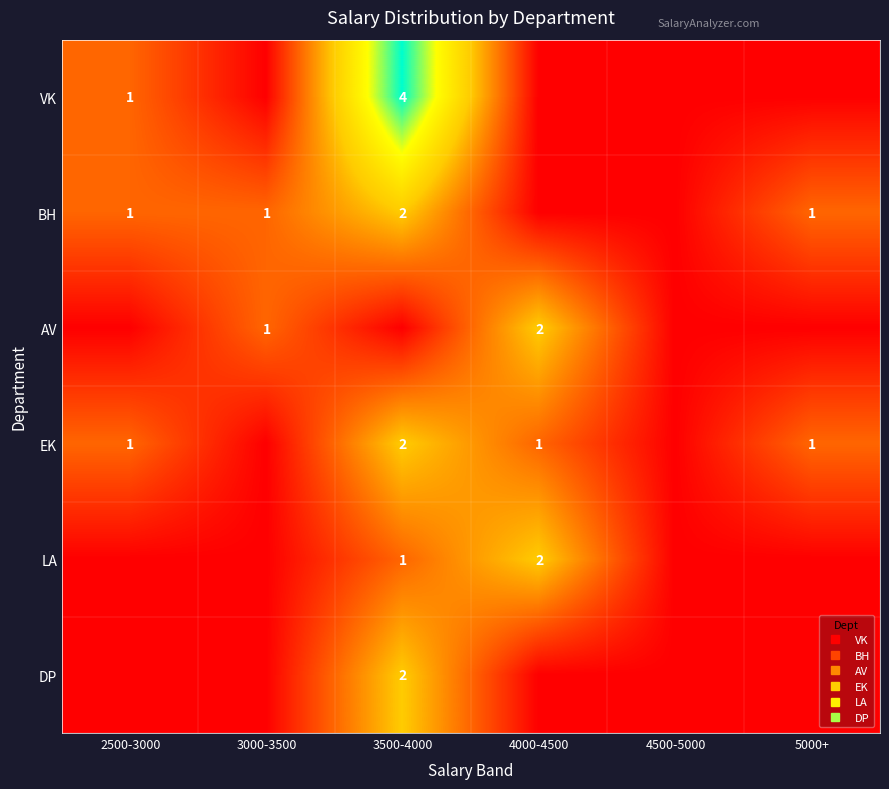

Is it true that VK equals 4 at 3500-4000?

True